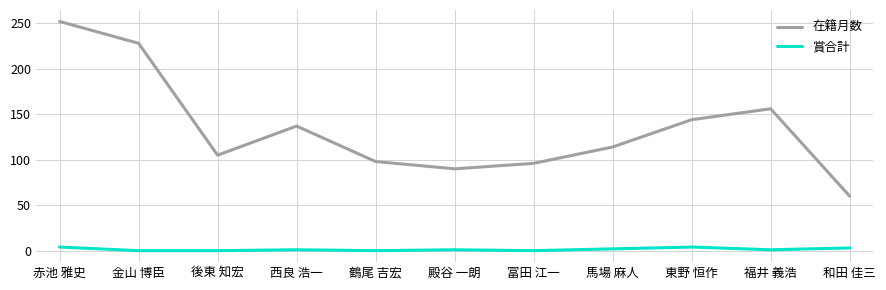

What is the sum of the 在籍月数 values at 赤池 雅史 and 金山 博臣?

480